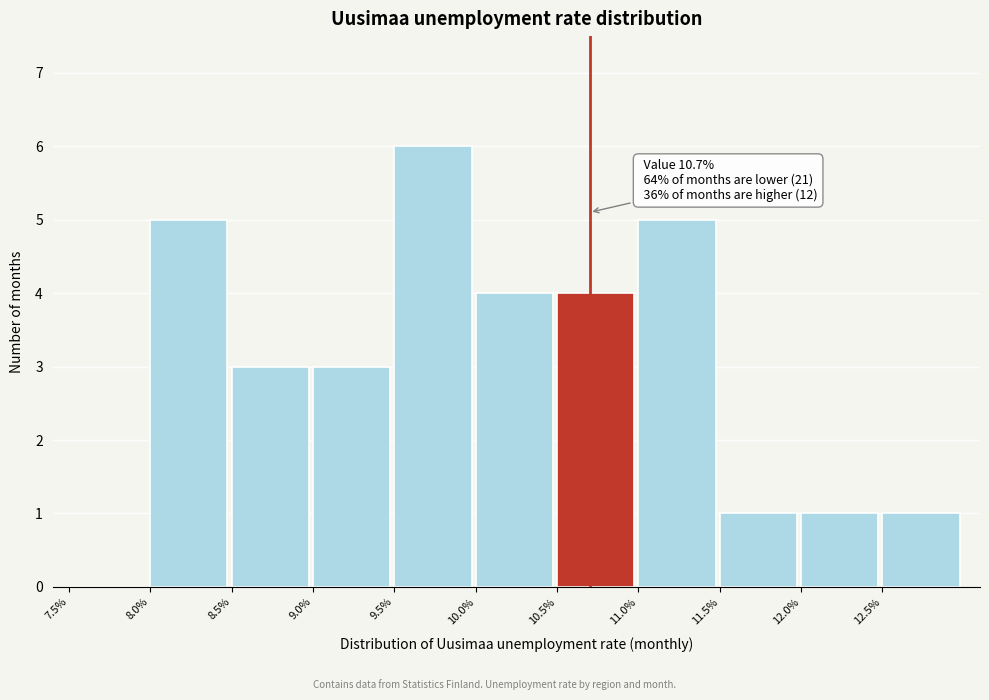

Over which range of the x-axis is the bar tallest?

9.5 to 10.0